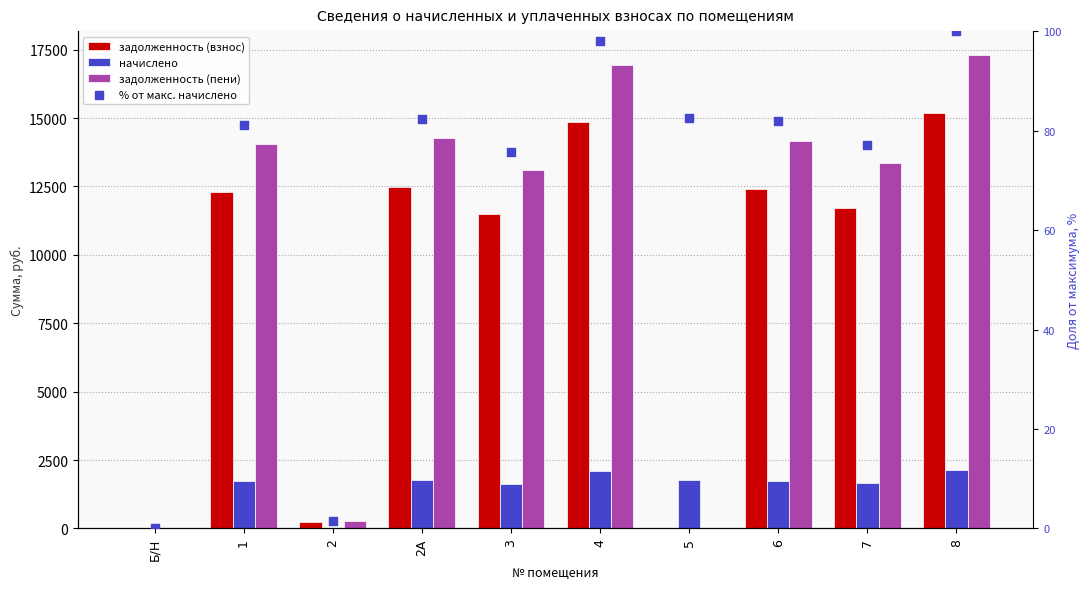

At which category is the sum across all series the highest?

8